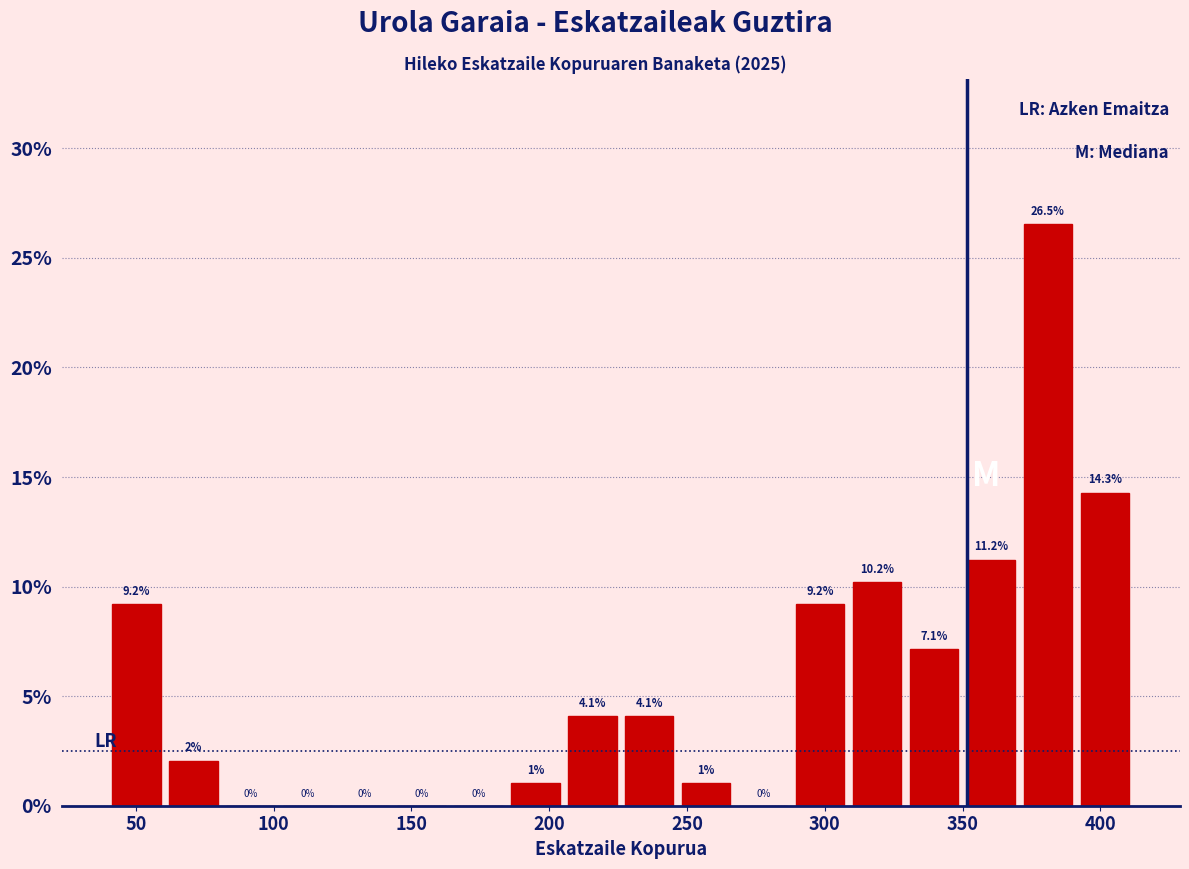

Reading left to right, list every bar in this chart as the range it spans on the x-axis followed by its height. The bar edges are not printed on the chart, so give them approximately, as read against the axis.

40 to 60: 9.2
60 to 80: 2.0
80 to 100: 0.0
100 to 125: 0.0
125 to 145: 0.0
145 to 165: 0.0
165 to 185: 0.0
185 to 205: 1.0
205 to 225: 4.1
225 to 245: 4.1
245 to 265: 1.0
265 to 290: 0.0
290 to 310: 9.2
310 to 330: 10.2
330 to 350: 7.1
350 to 370: 11.2
370 to 390: 26.5
390 to 410: 14.3